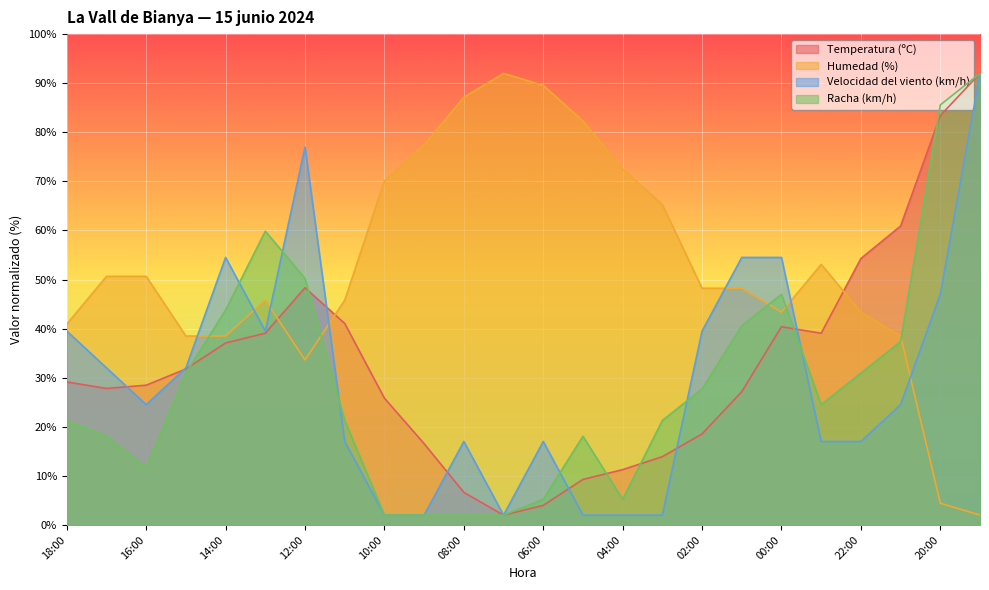

What are all the series names shown in the legend?

Temperatura (ºC), Humedad (%), Velocidad del viento (km/h), Racha (km/h)